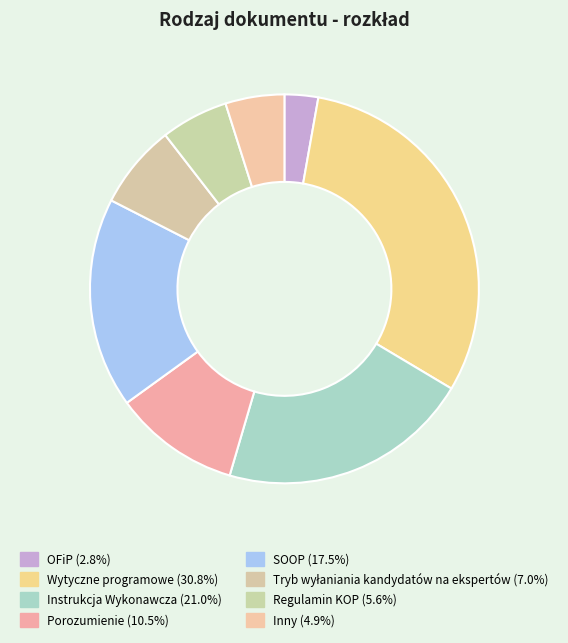

Count the number of slices in the pie.

8